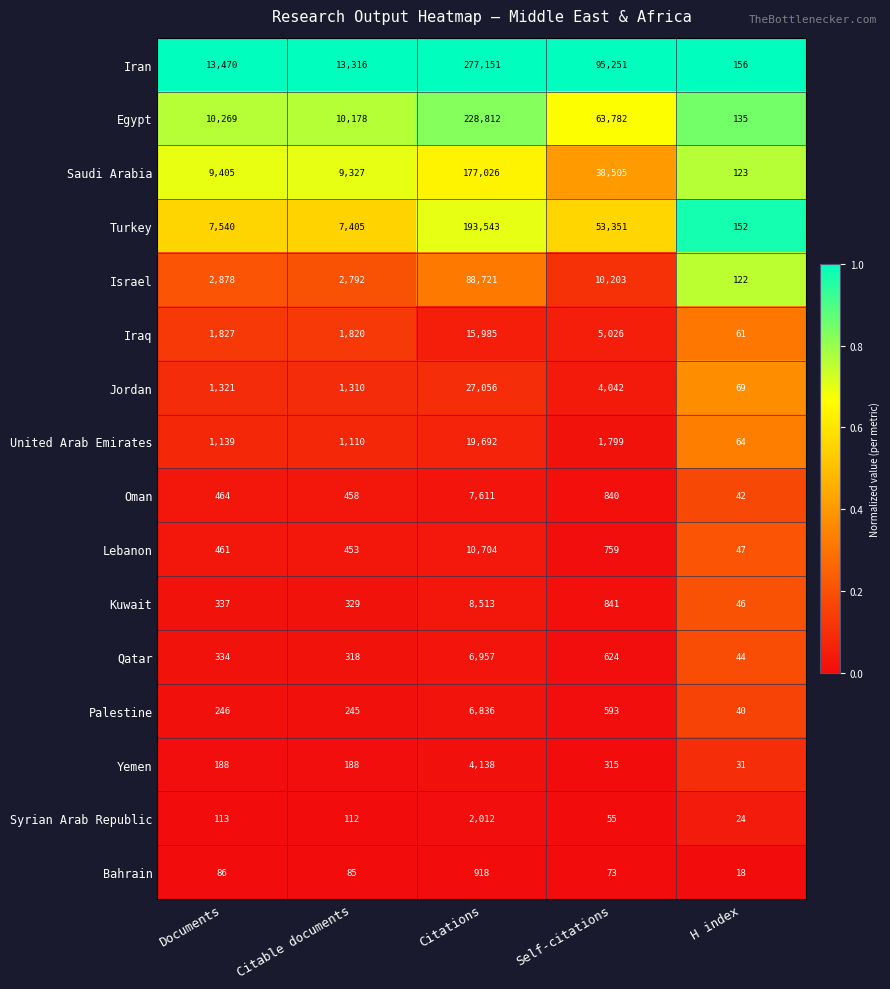

At which label is Oman closest to 3826?

Self-citations